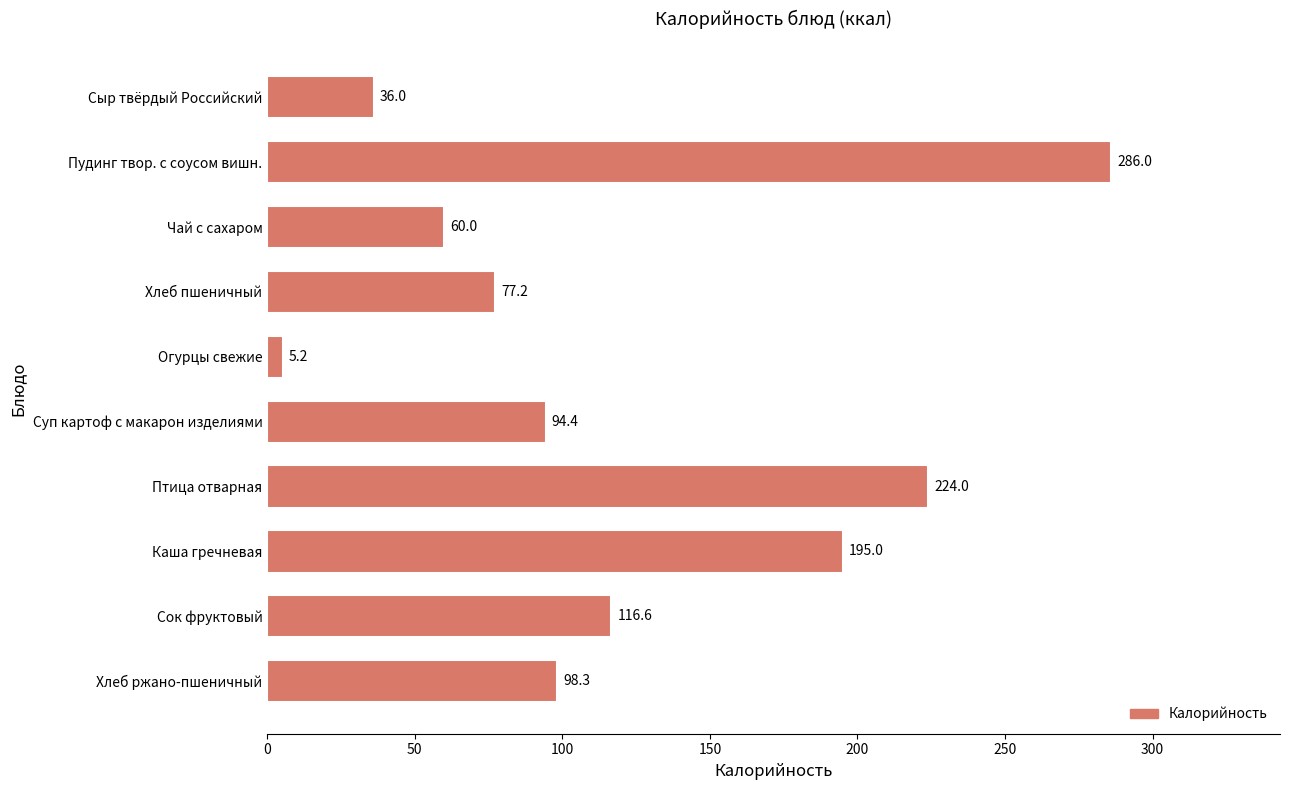

Which label corresponds to the smallest value in the chart?

Огурцы свежие